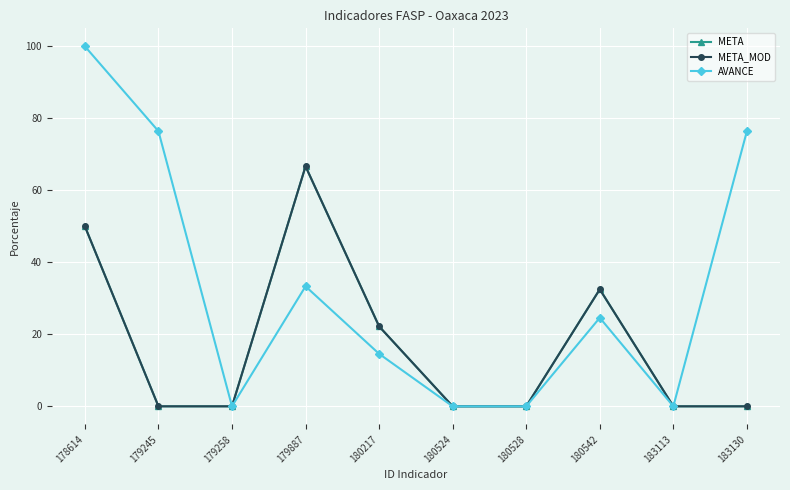

Reading left to right, list all the values displayed in this chart.

META: 50.0	0.0	0.0	66.7	22.2	0.0	0.0	32.5	0.0	0.0
META_MOD: 50.0	0.0	0.0	66.7	22.2	0.0	0.0	32.5	0.0	0.0
AVANCE: 100.0	76.4	0.0	33.3	14.6	0.0	0.0	24.6	0.0	76.4